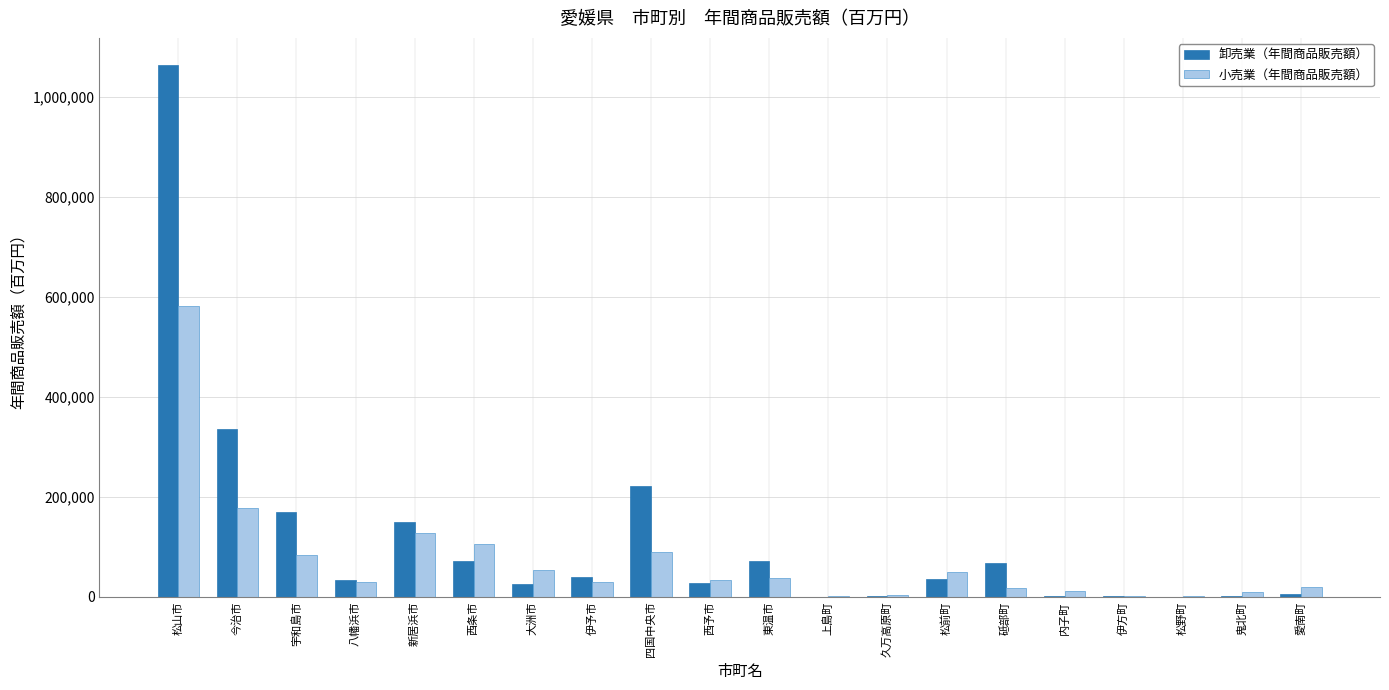

Does the chart contain stacked bars?

No